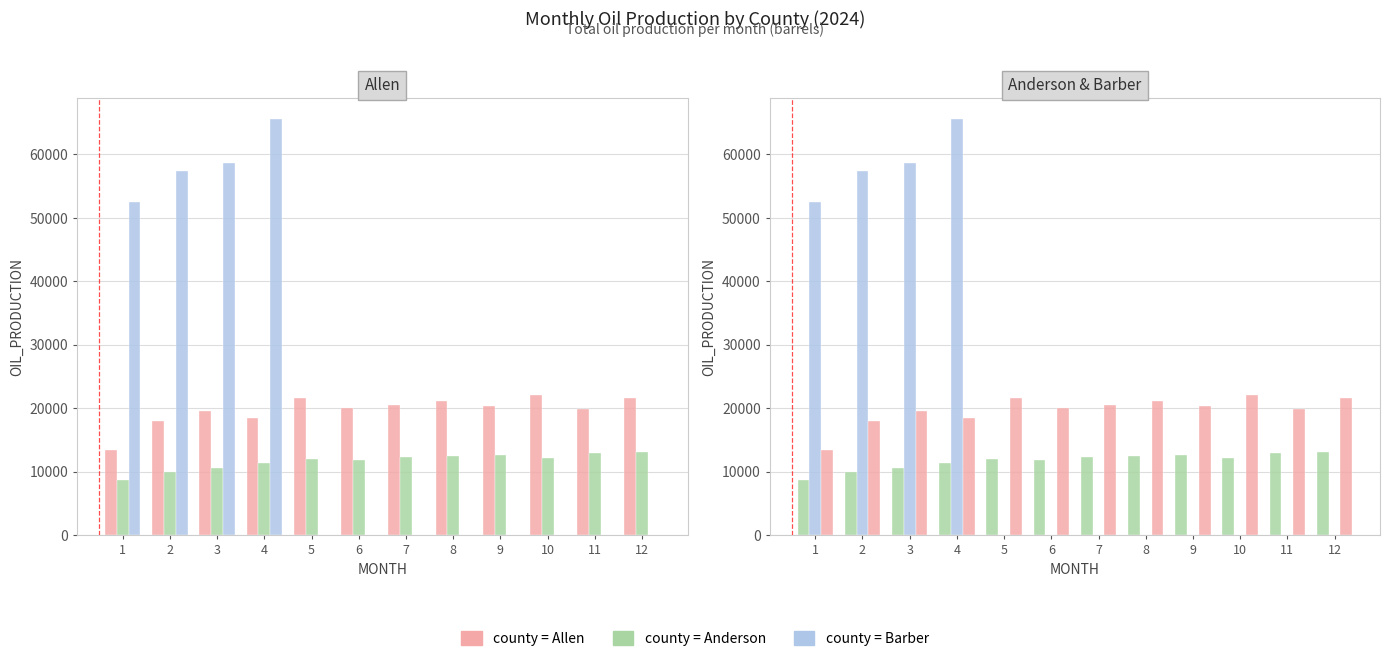

How many data points in Barber are above 0?

4